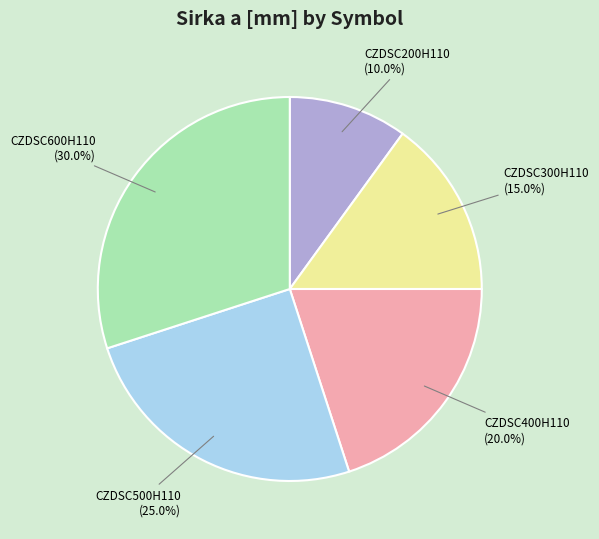

To the nearest percent, what is the difference between the CZDSC400H110 and CZDSC500H110 slice percentages?

5%